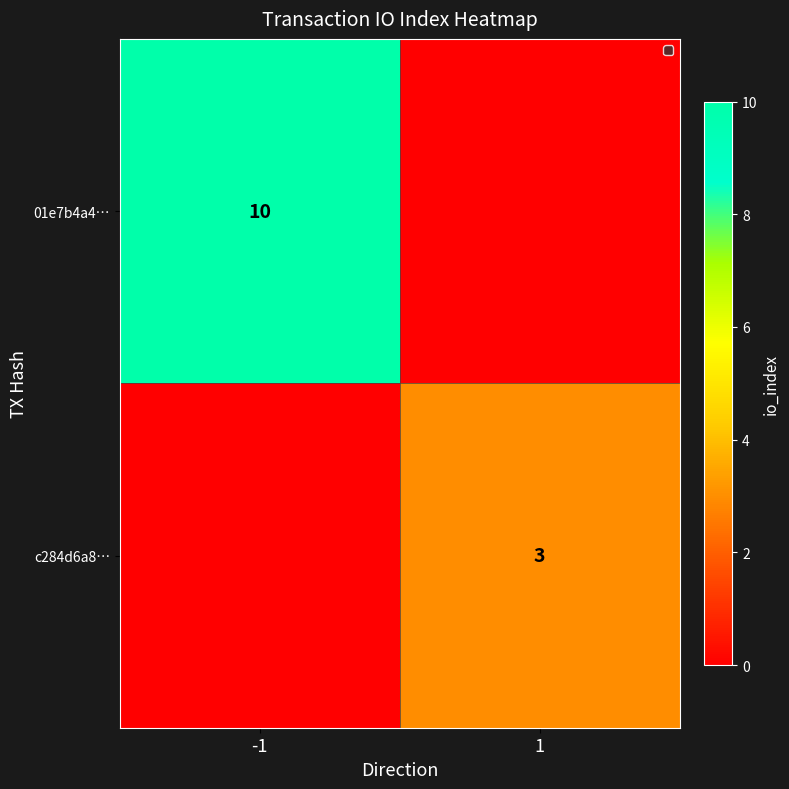

Is the value of 01e7b4a4… at -1 greater than the value of c284d6a8… at 1?

Yes